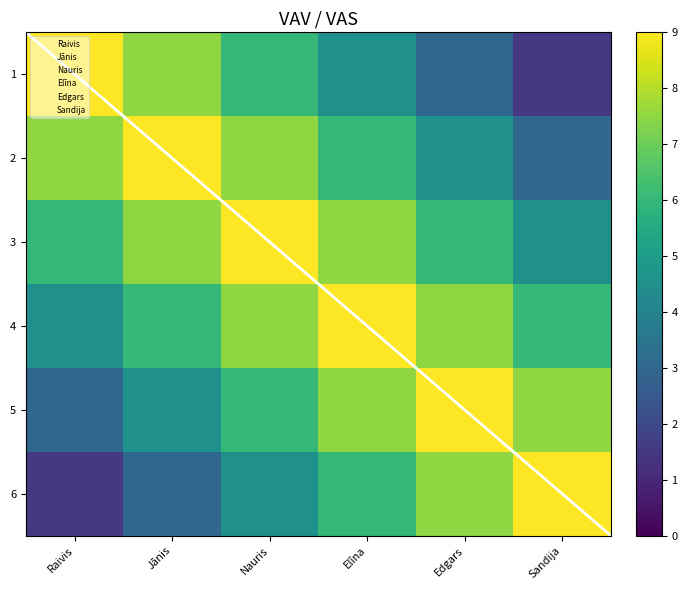

What is the greatest value displayed?

9.0